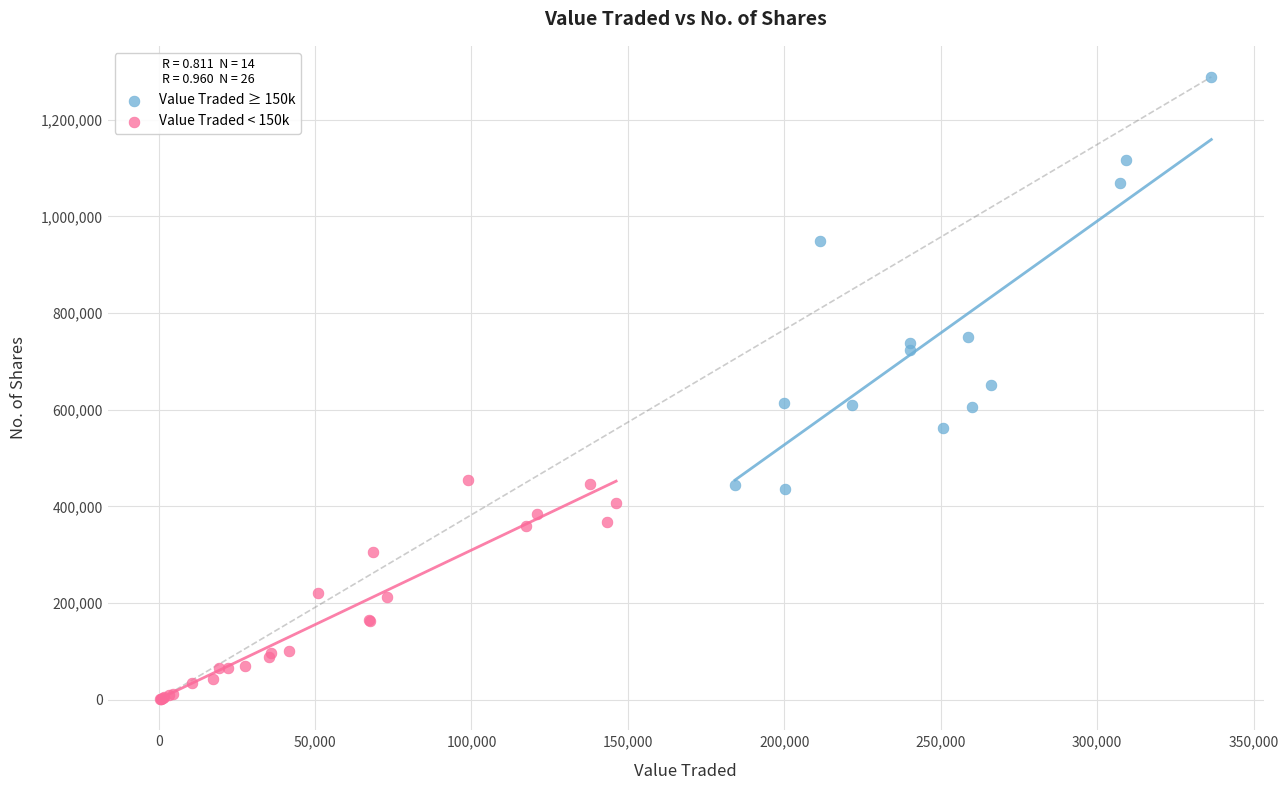

Which series reaches the minimum Y coordinate?

Value Traded < 150k